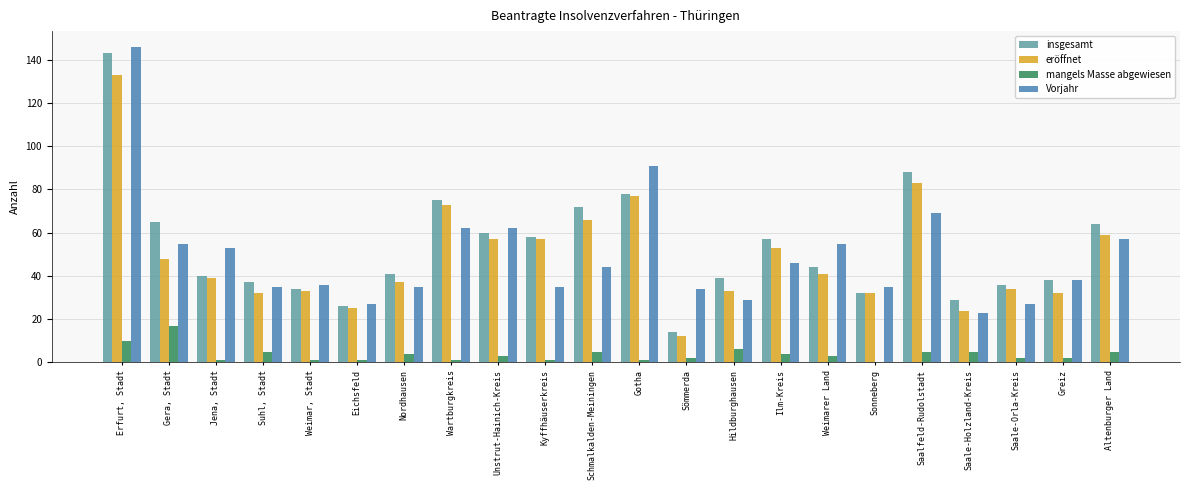

True or false: Vorjahr has a value of 35 at Kyffhäuserkreis.

True